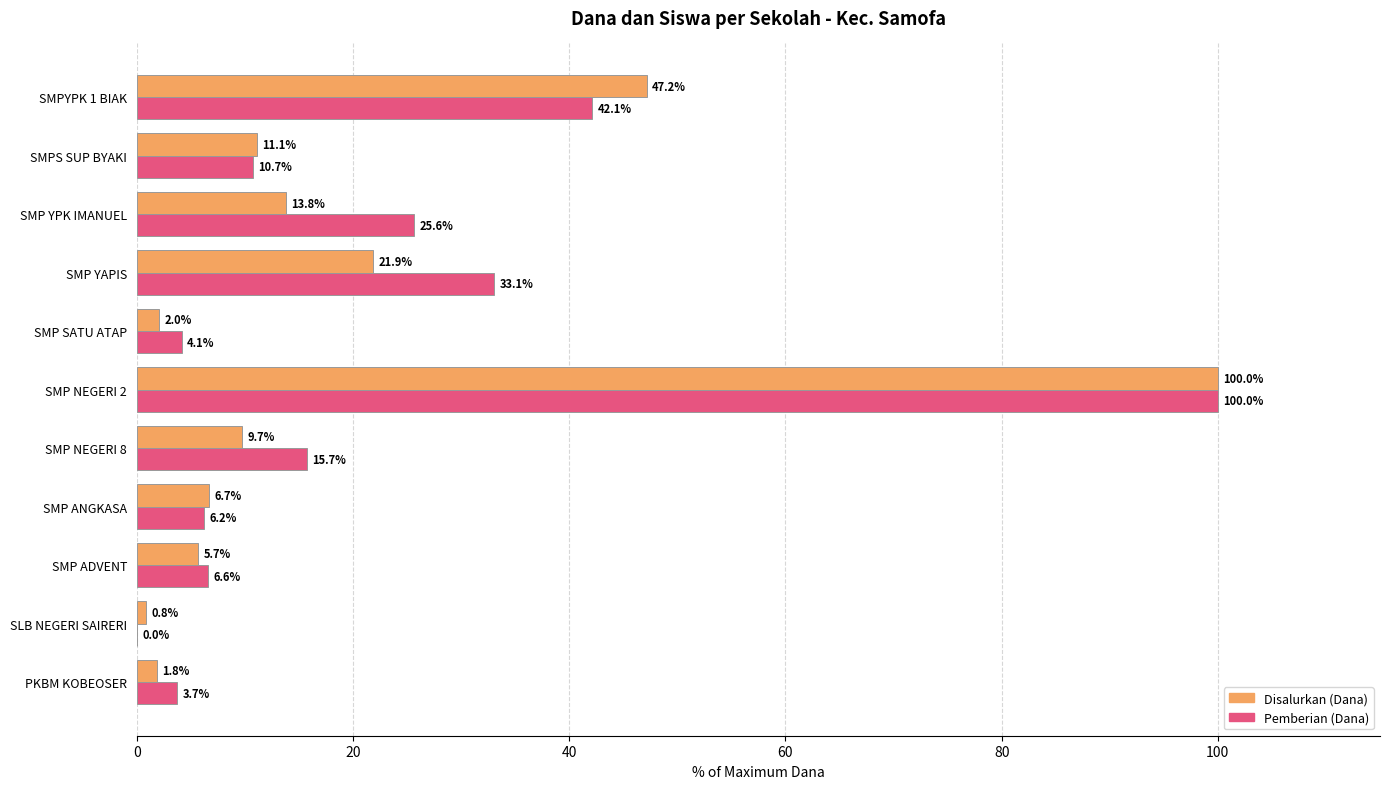

At which category does the chart reach its peak across all series?

SMP NEGERI 2